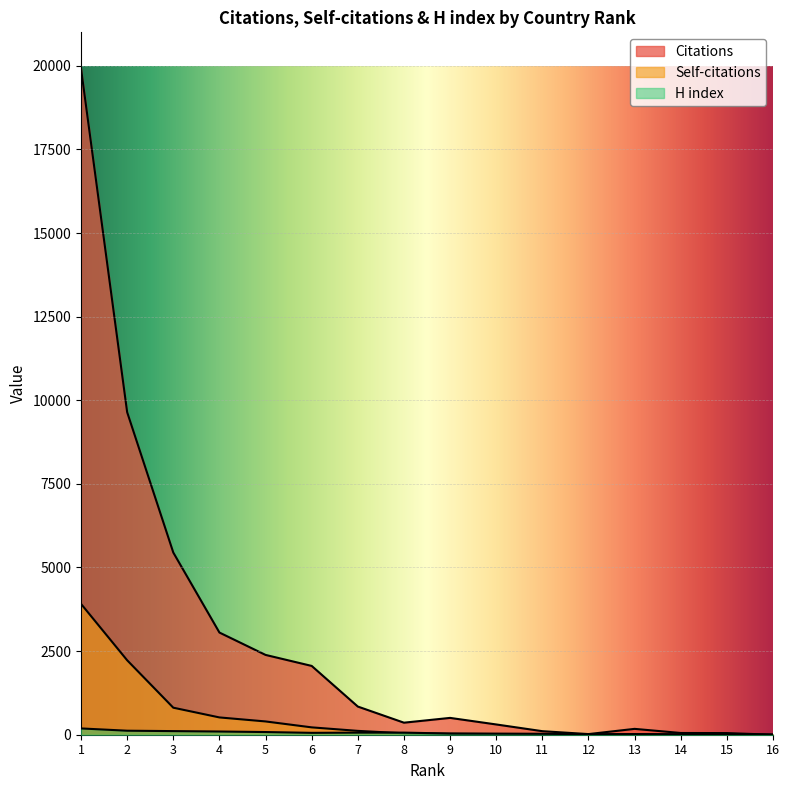

Count the number of categories in the chart.

16